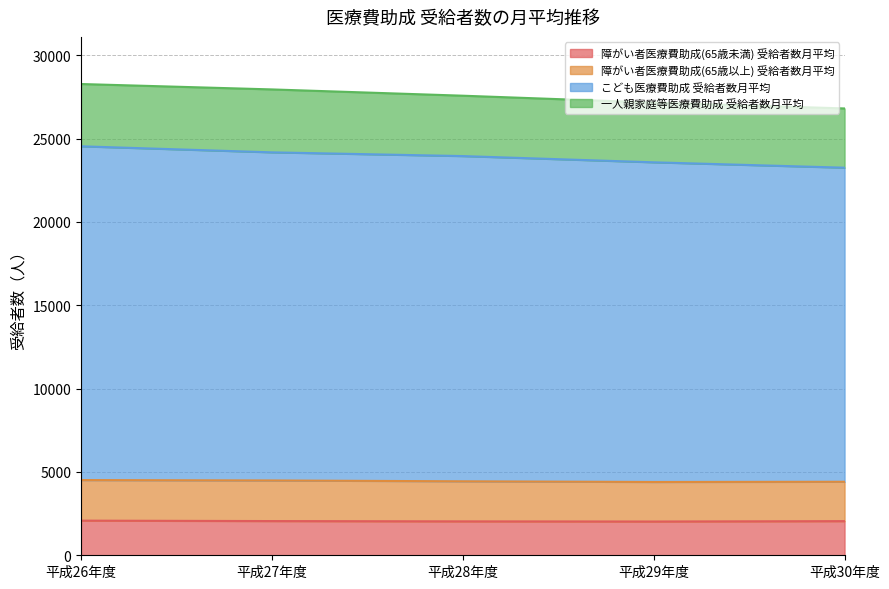

List the labels in order of 障がい者医療費助成(65歳未満) 受給者数月平均 value, smallest first.

平成29年度, 平成28年度, 平成30年度, 平成27年度, 平成26年度